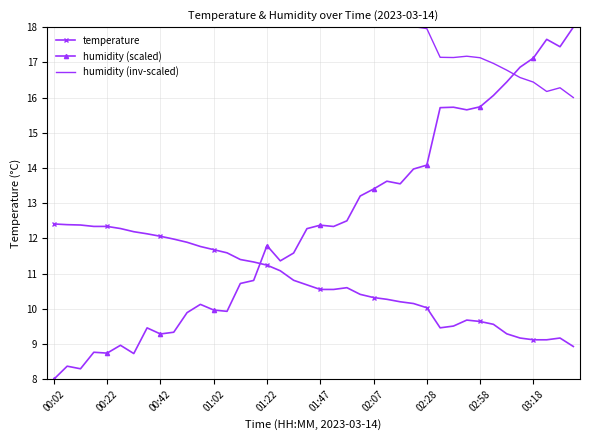

True or false: humidity (scaled) has a value of 17.4 at 38.

True